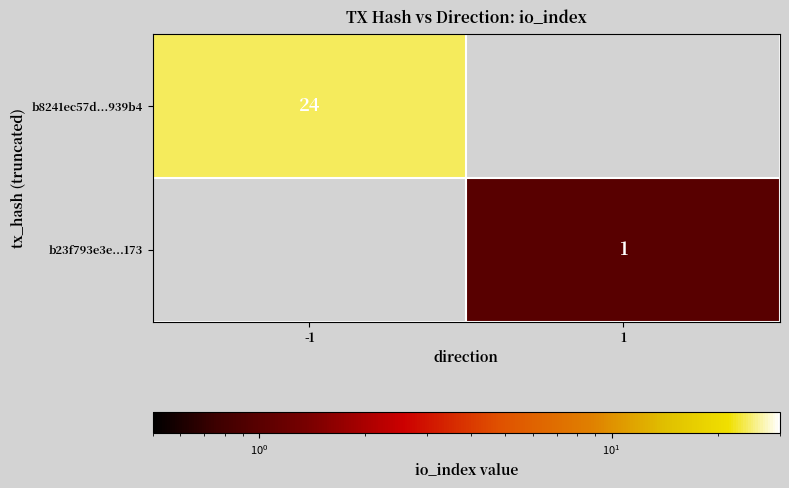

Is the value of b23f793e3e...173 at 1 greater than the value of b8241ec57d...939b4 at -1?

No